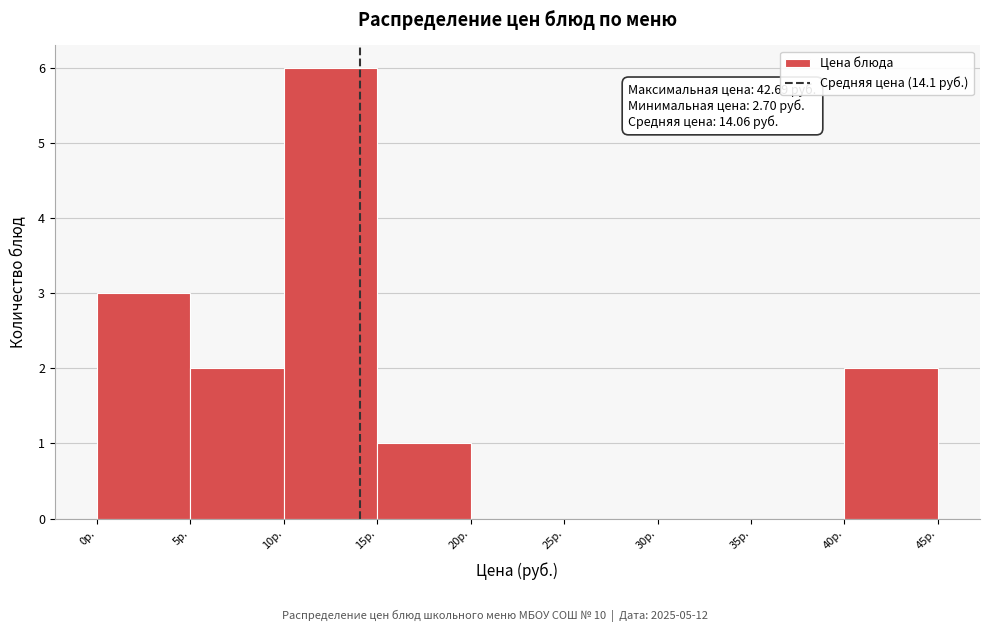

Which range on the x-axis has the tallest bar?

10 to 15